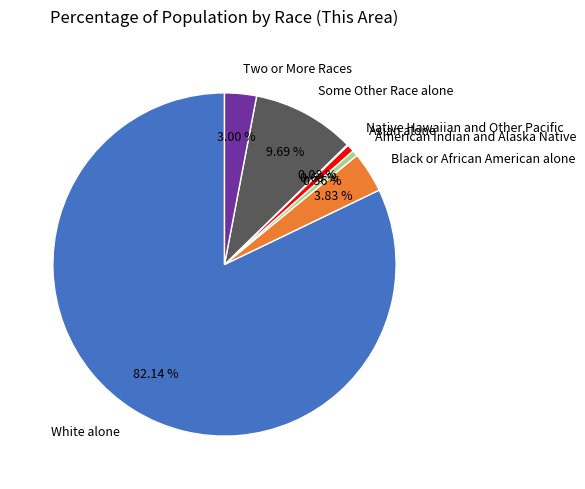

Between Two or More Races and Black or African American alone, which is larger?

Black or African American alone